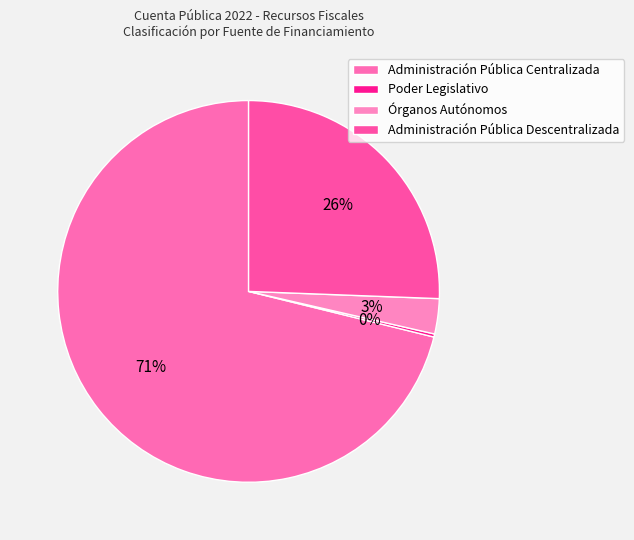

Which slice is the smallest?

Poder Legislativo